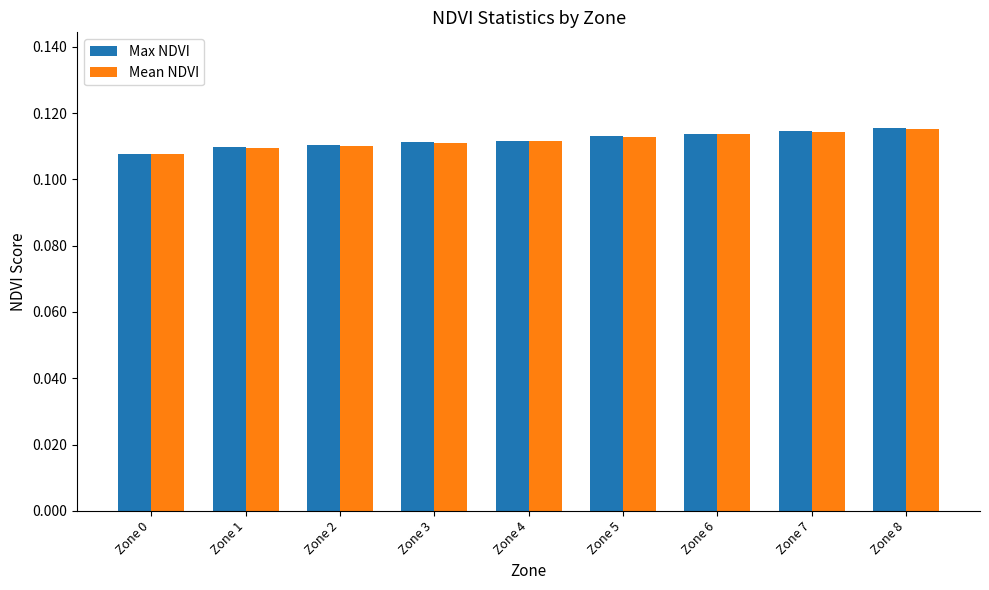

What is the total value across all series at Zone 3?

0.2